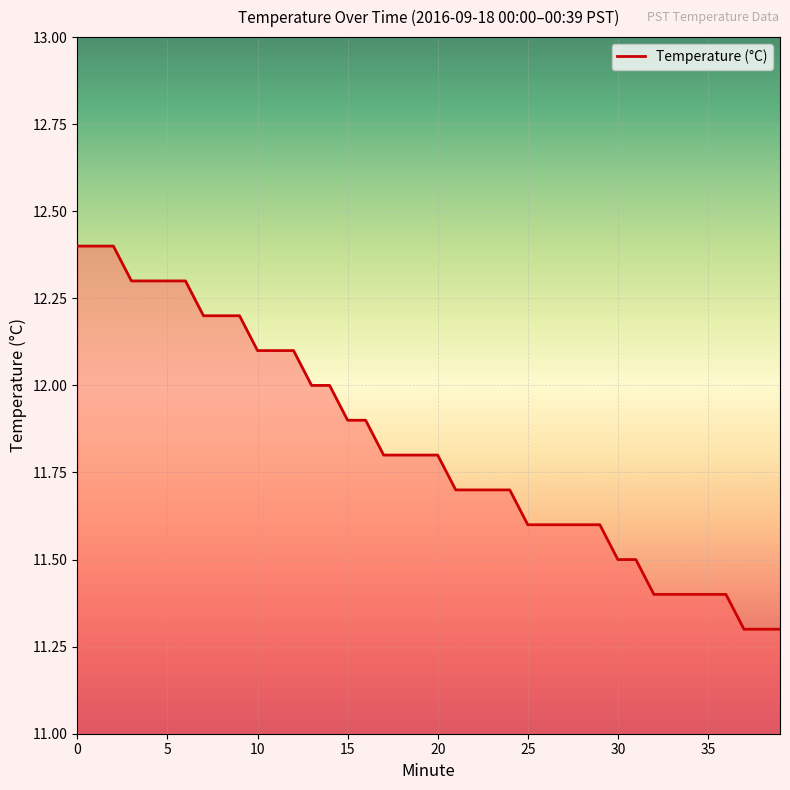

What is the smallest value displayed?

11.3